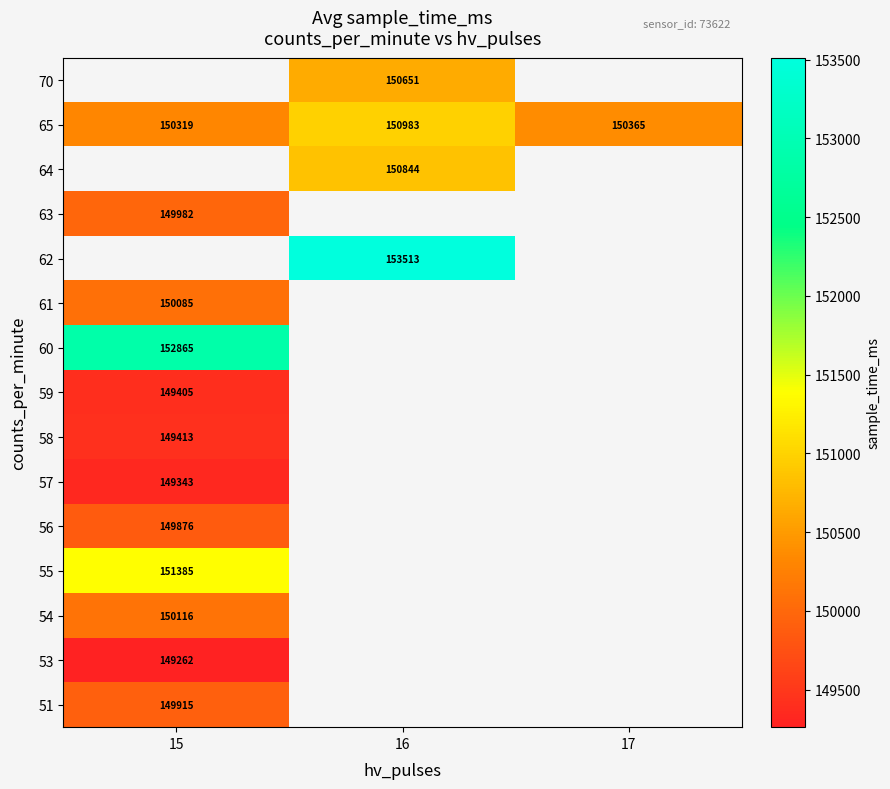

The value of 57 at 15 is 149343. True or false?

True